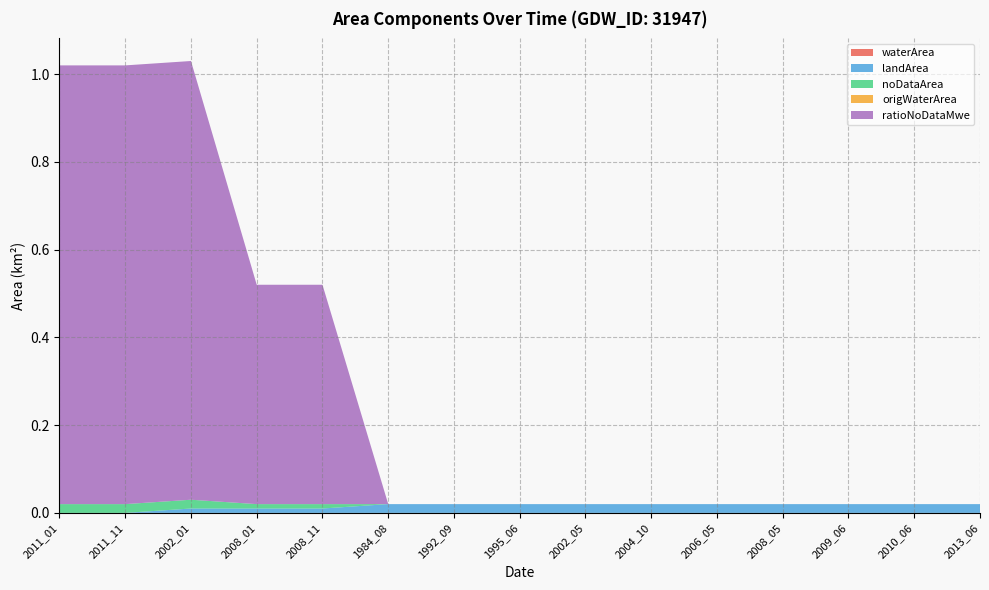

Reading left to right, list all the values displayed in this chart.

waterArea: 2011_01=0.0	2011_11=0.0	2002_01=0.0	2008_01=0.0	2008_11=0.0	1984_08=0.0	1992_09=0.0	1995_06=0.0	2002_05=0.0	2004_10=0.0	2006_05=0.0	2008_05=0.0	2009_06=0.0	2010_06=0.0	2013_06=0.0
landArea: 2011_01=0.0	2011_11=0.0	2002_01=0.0	2008_01=0.0	2008_11=0.0	1984_08=0.0	1992_09=0.0	1995_06=0.0	2002_05=0.0	2004_10=0.0	2006_05=0.0	2008_05=0.0	2009_06=0.0	2010_06=0.0	2013_06=0.0
noDataArea: 2011_01=0.0	2011_11=0.0	2002_01=0.0	2008_01=0.0	2008_11=0.0	1984_08=0.0	1992_09=0.0	1995_06=0.0	2002_05=0.0	2004_10=0.0	2006_05=0.0	2008_05=0.0	2009_06=0.0	2010_06=0.0	2013_06=0.0
origWaterArea: 2011_01=0.0	2011_11=0.0	2002_01=0.0	2008_01=0.0	2008_11=0.0	1984_08=0.0	1992_09=0.0	1995_06=0.0	2002_05=0.0	2004_10=0.0	2006_05=0.0	2008_05=0.0	2009_06=0.0	2010_06=0.0	2013_06=0.0
ratioNoDataMwe: 2011_01=1.0	2011_11=1.0	2002_01=1.0	2008_01=0.5	2008_11=0.5	1984_08=0.0	1992_09=0.0	1995_06=0.0	2002_05=0.0	2004_10=0.0	2006_05=0.0	2008_05=0.0	2009_06=0.0	2010_06=0.0	2013_06=0.0